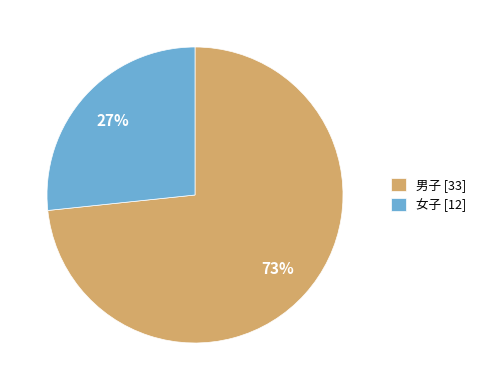

What is the ratio of the value at 女子 to the value at 男子?

0.4